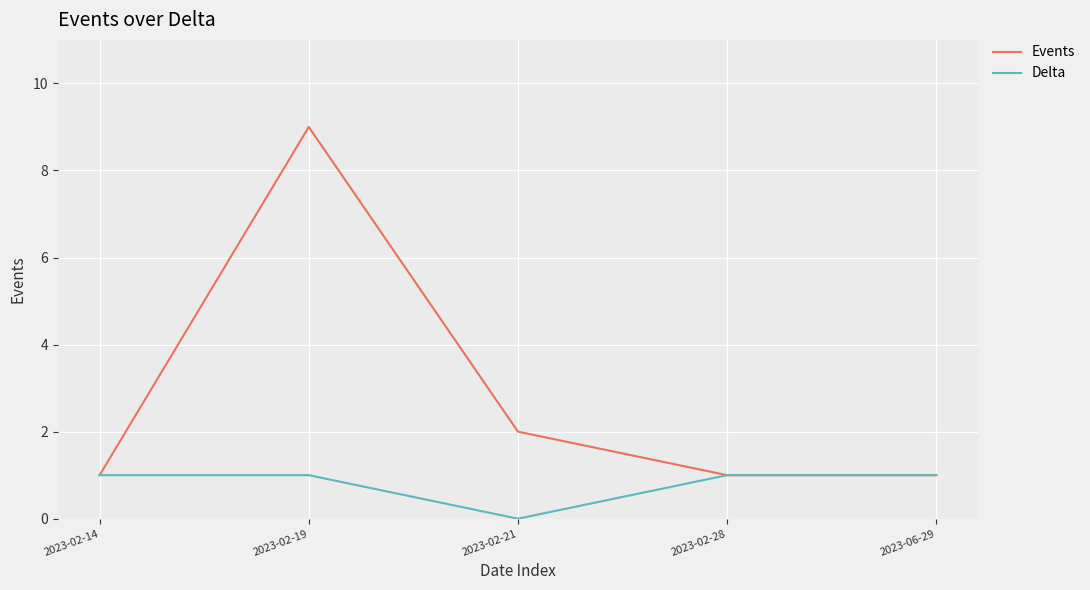

Which series changed the most between 2023-02-14 and 2023-02-19?

Events